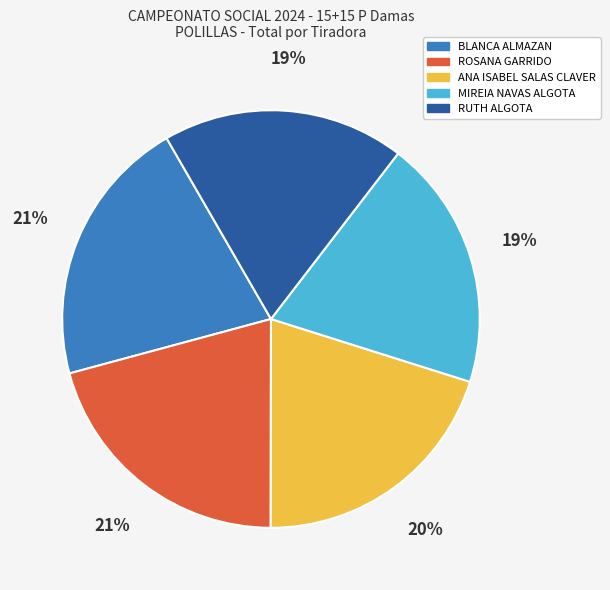

How many slices are in this pie chart?

5